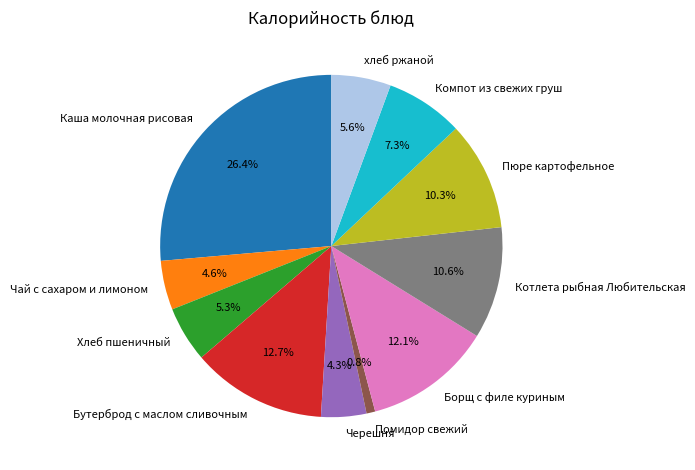

The Бутерброд с маслом сливочным slice represents 1% of the pie. True or false?

False